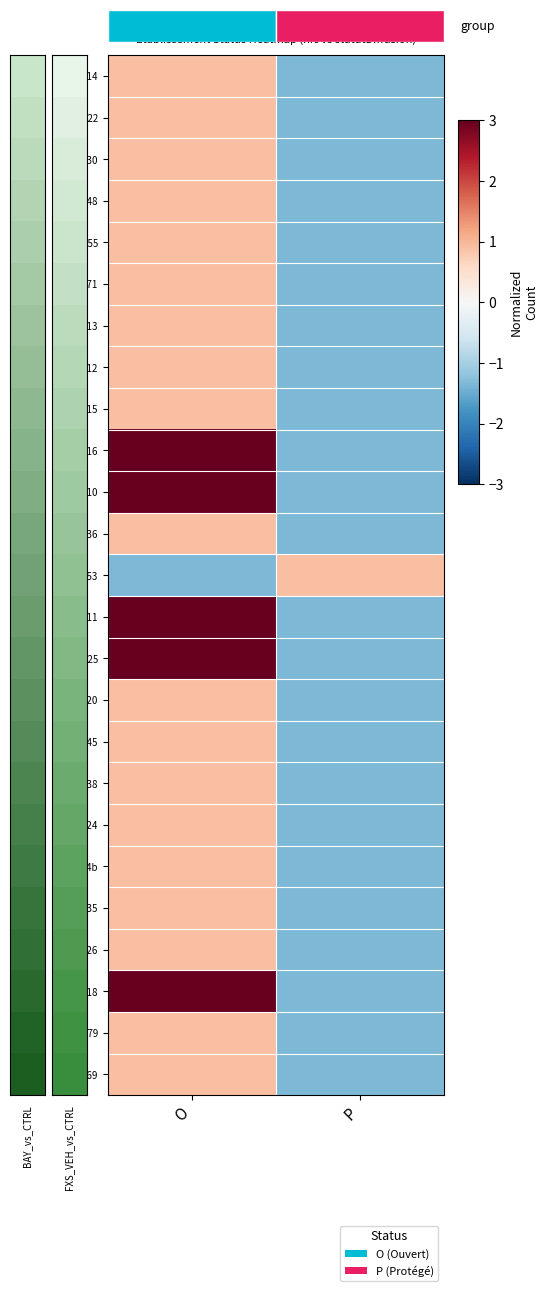

True or false: 00026 has a value of -2.0 at P.

False